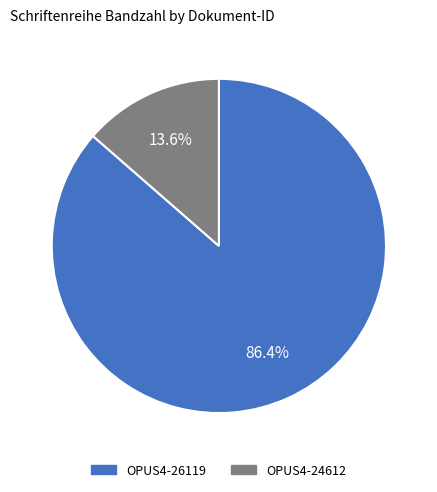

Which category has the smallest portion of the pie?

OPUS4-24612